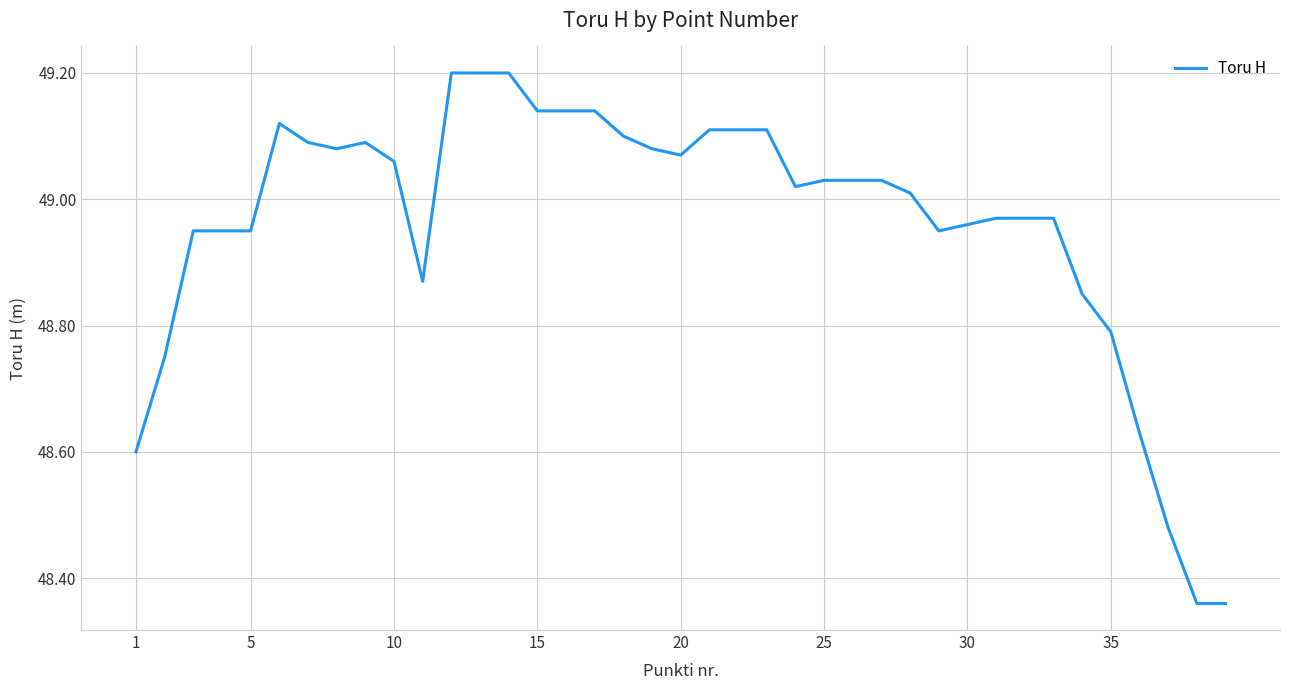

What is the maximum value shown in the chart?

49.2